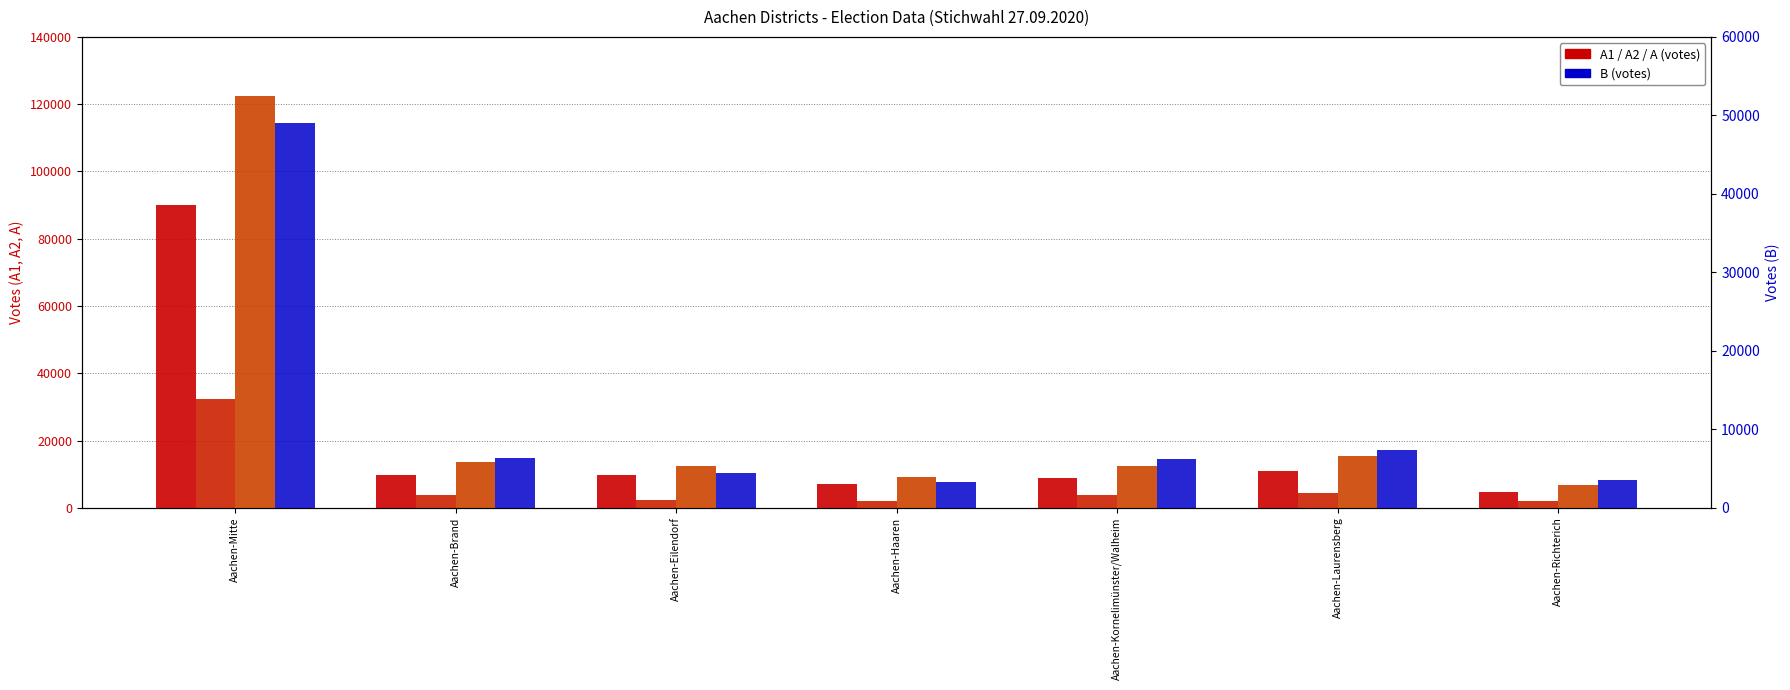

Rank the categories by A value from lowest to highest.

Aachen-Richterich, Aachen-Haaren, Aachen-Eilendorf, Aachen-Kornelimünster/Walheim, Aachen-Brand, Aachen-Laurensberg, Aachen-Mitte